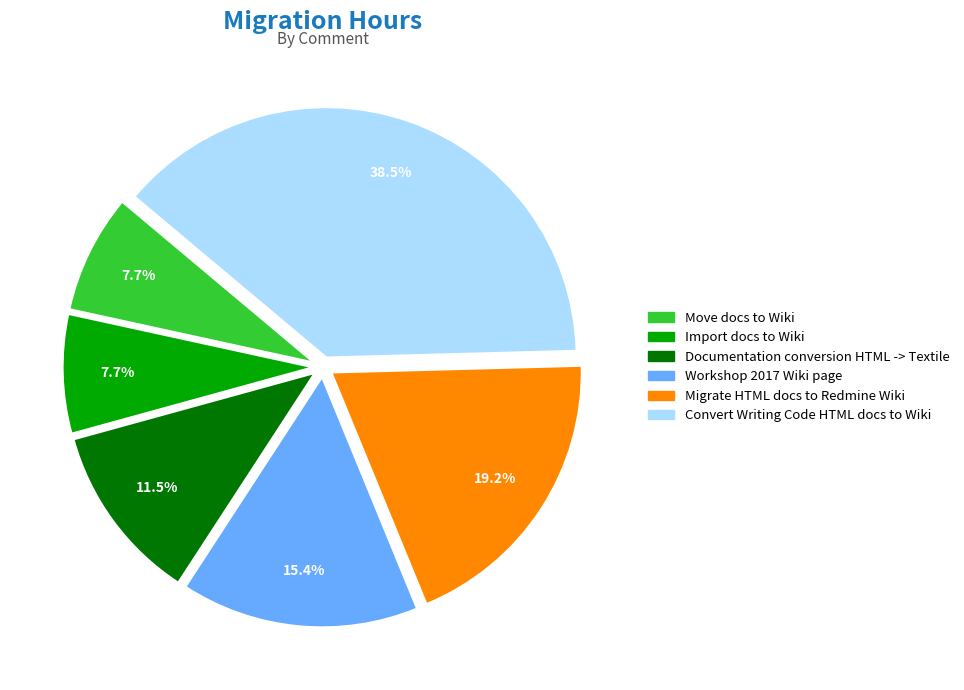

Is there any slice that represents more than half of the pie?

No